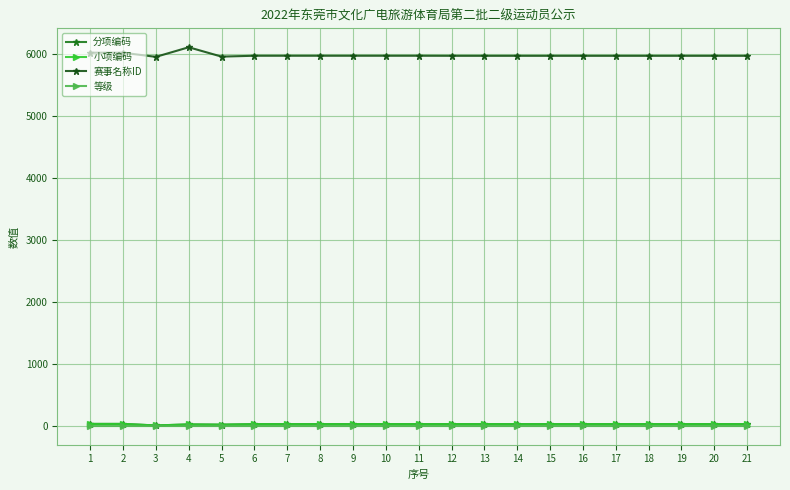

What is the value of the 小项编码 point at the 13th from the left?

29.1